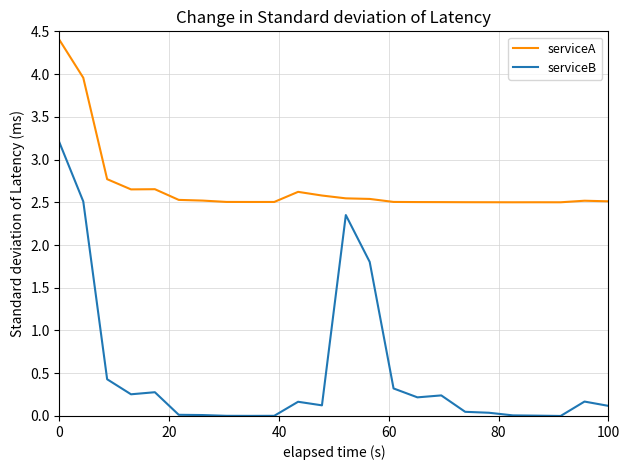

True or false: serviceB and serviceA cross at least once.

False